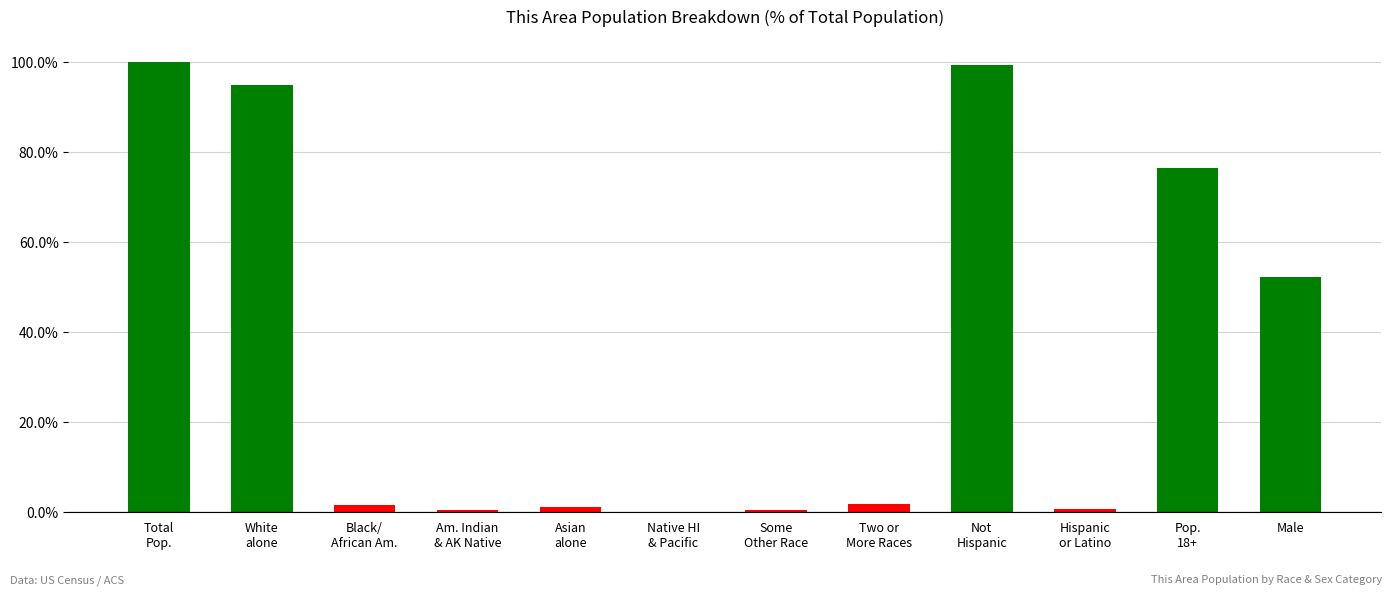

What is the greatest value displayed?

100.0